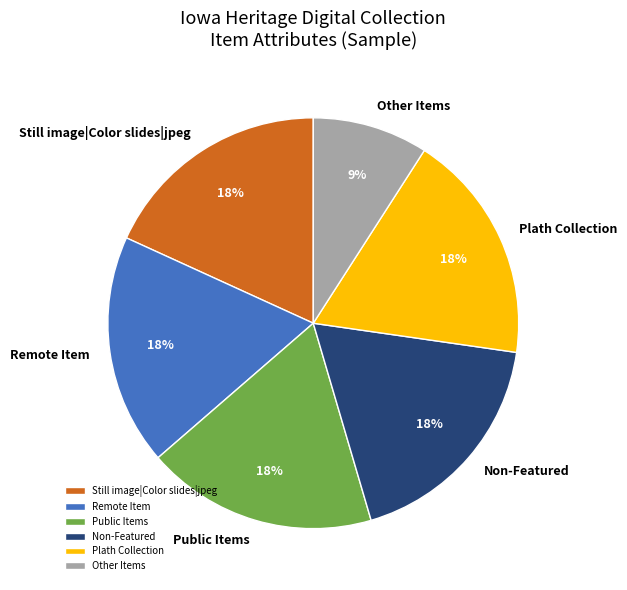

The Still image|Color slides|jpeg slice represents 18% of the pie. True or false?

True